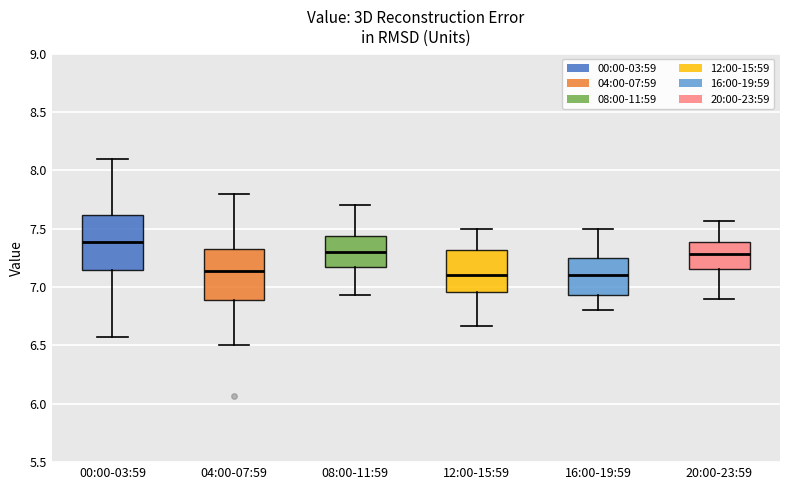

Reading left to right, read every box against the y-axis: the position of its median line, the range the box covers, and the ends of its whiskers. The values are not printed on the chart, so give them approximately, as read against the axis.

00:00-03:59: median 7.40, box 7.15 to 7.60, whiskers 6.55 to 8.10
04:00-07:59: median 7.15, box 6.90 to 7.35, whiskers 6.50 to 7.80
08:00-11:59: median 7.30, box 7.15 to 7.45, whiskers 6.95 to 7.70
12:00-15:59: median 7.10, box 6.95 to 7.30, whiskers 6.65 to 7.50
16:00-19:59: median 7.10, box 6.95 to 7.25, whiskers 6.80 to 7.50
20:00-23:59: median 7.30, box 7.15 to 7.40, whiskers 6.90 to 7.55